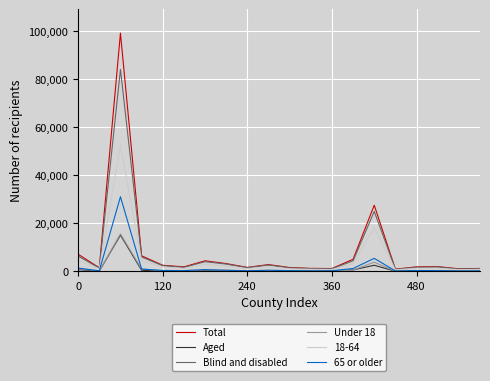

What is the greatest value displayed?

99122